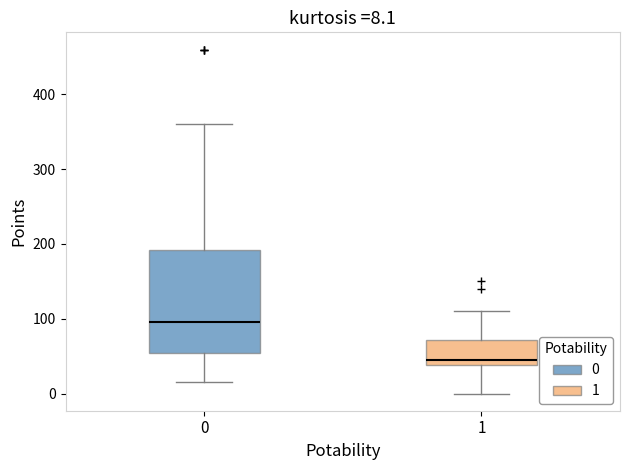

Which box has the lowest median line?

1